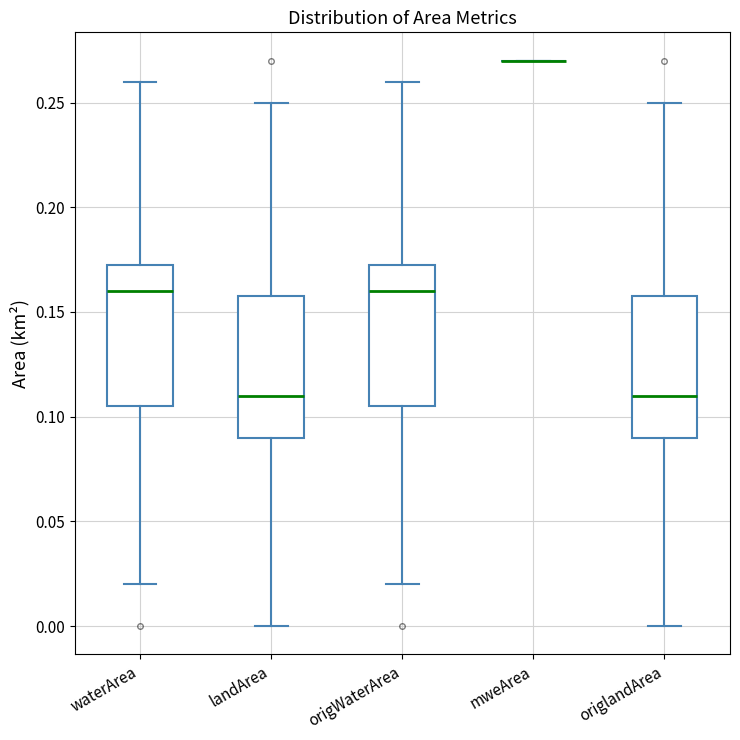

Reading left to right, transcribe this box plot: for each box, give where its median line is, the range the box spans, and where its two whiskers end, as read against the y-axis. The values are not printed on the chart, so give them approximately, as read against the axis.

waterArea: median 0.160, box 0.105 to 0.175, whiskers 0.020 to 0.260
landArea: median 0.110, box 0.090 to 0.160, whiskers 0.000 to 0.250
origWaterArea: median 0.160, box 0.105 to 0.175, whiskers 0.020 to 0.260
mweArea: box collapsed to a line at 0.270, whiskers 0.270 to 0.270
origlandArea: median 0.110, box 0.090 to 0.160, whiskers 0.000 to 0.250